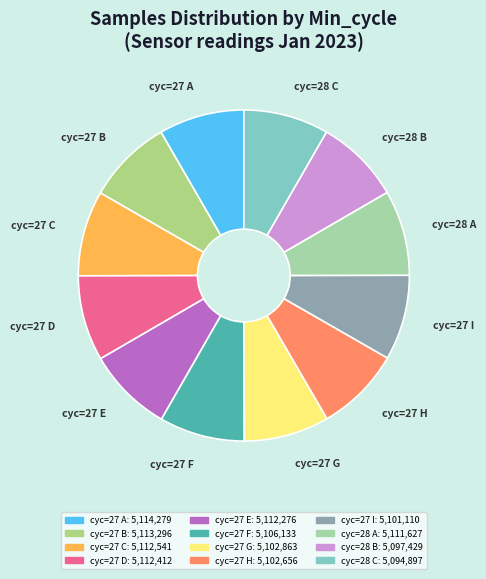

How many segments does this pie chart have?

12